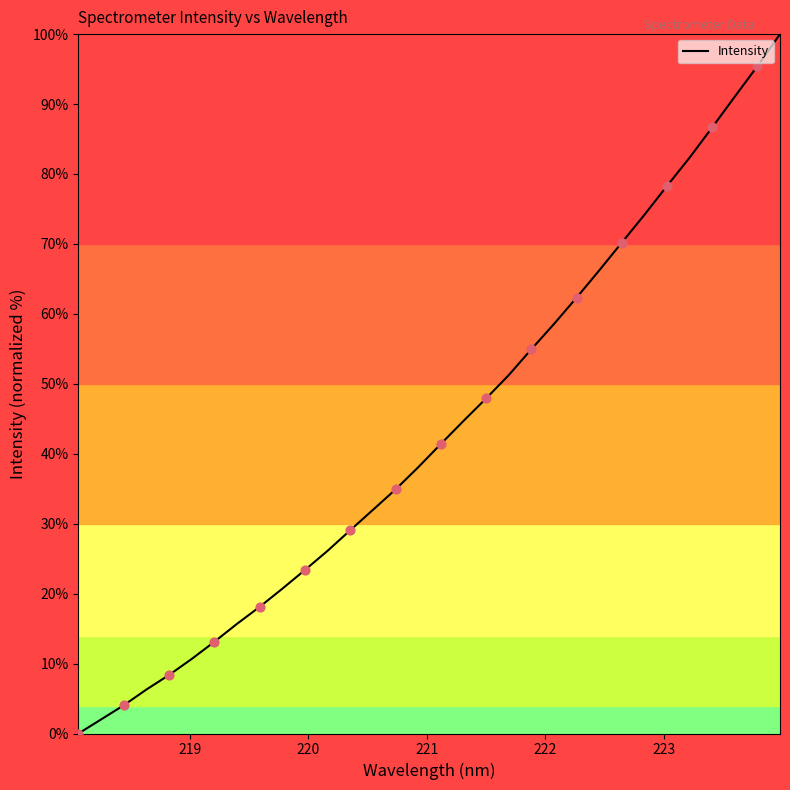

What is the maximum value shown in the chart?

100.0